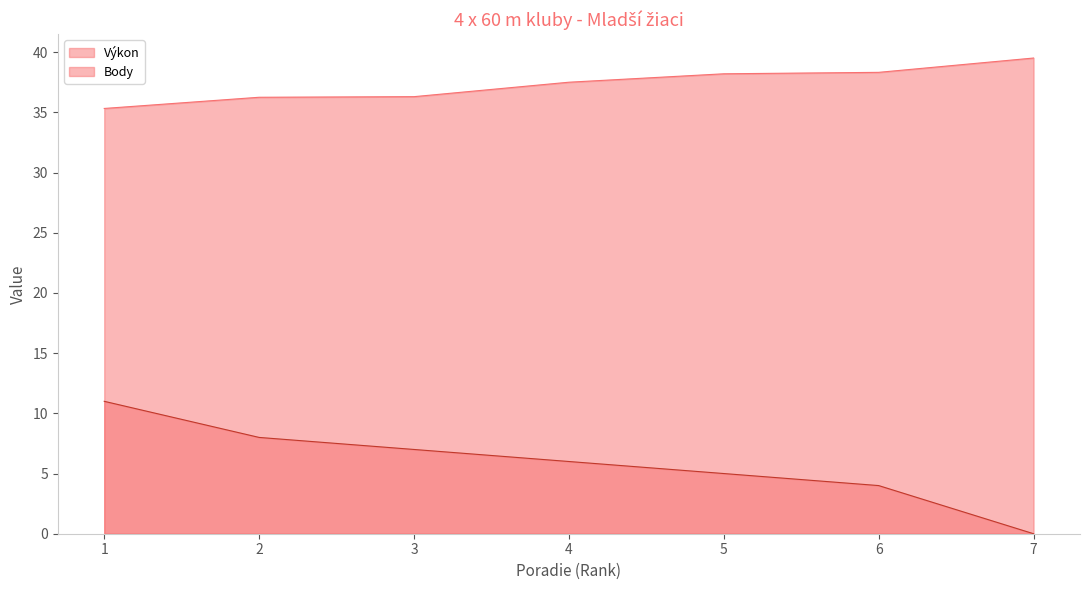

At which label does Body reach its peak?

1